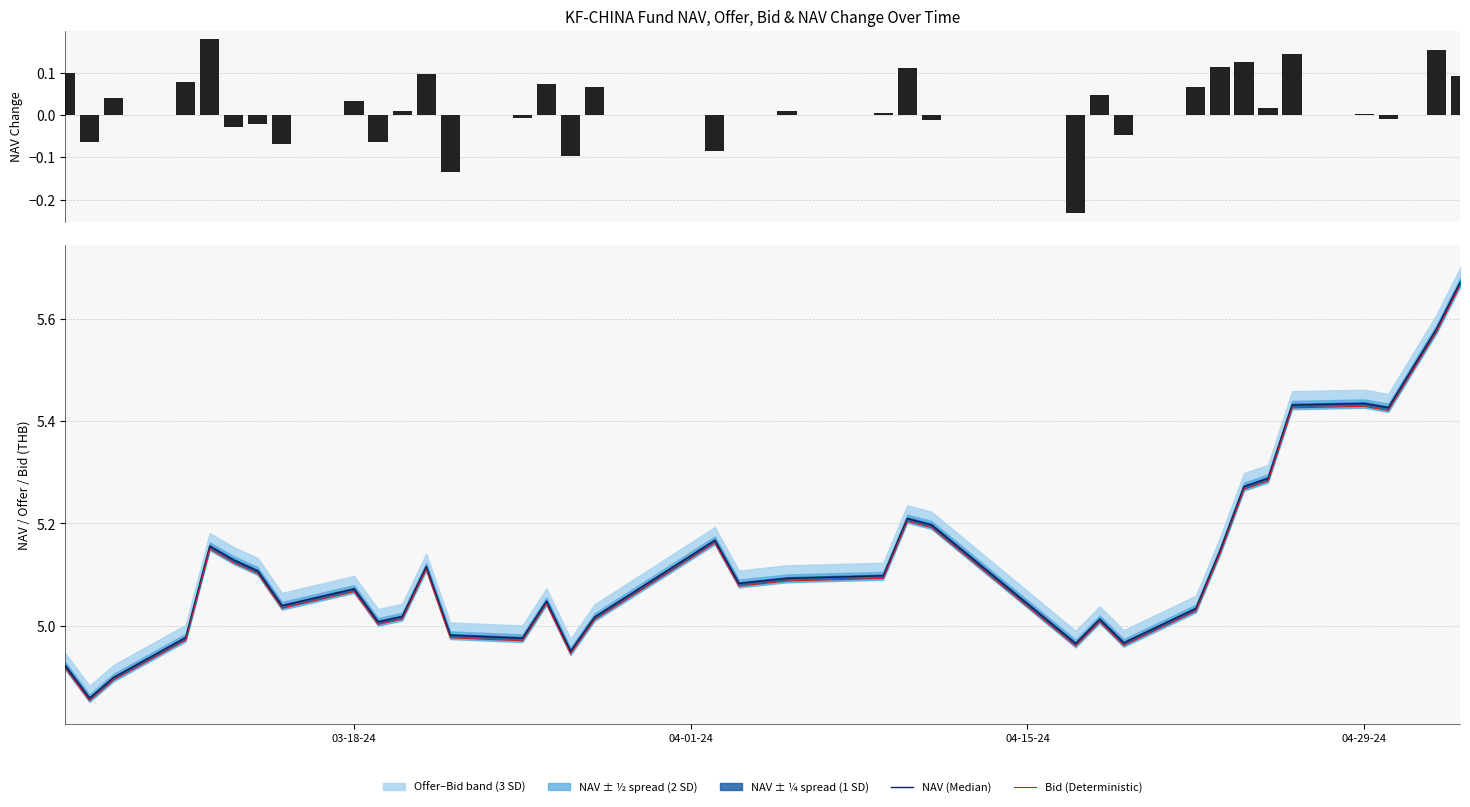

The NAV (Median) series shows 3.5 at 28. True or false?

False